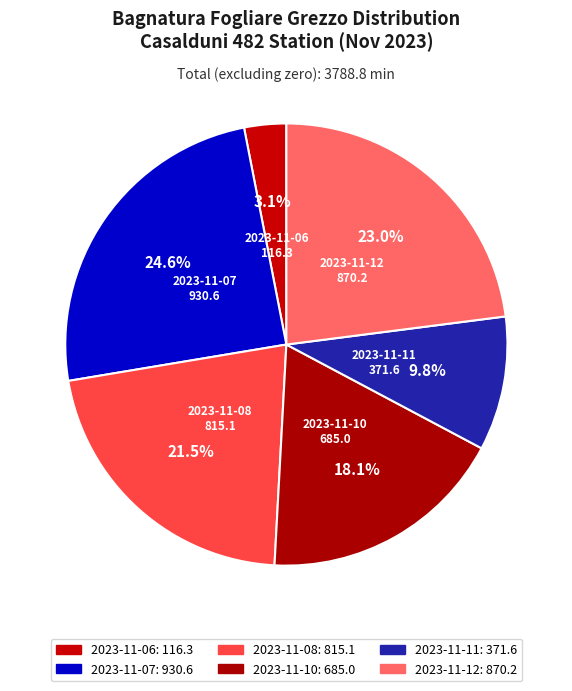

How many slices are in this pie chart?

6